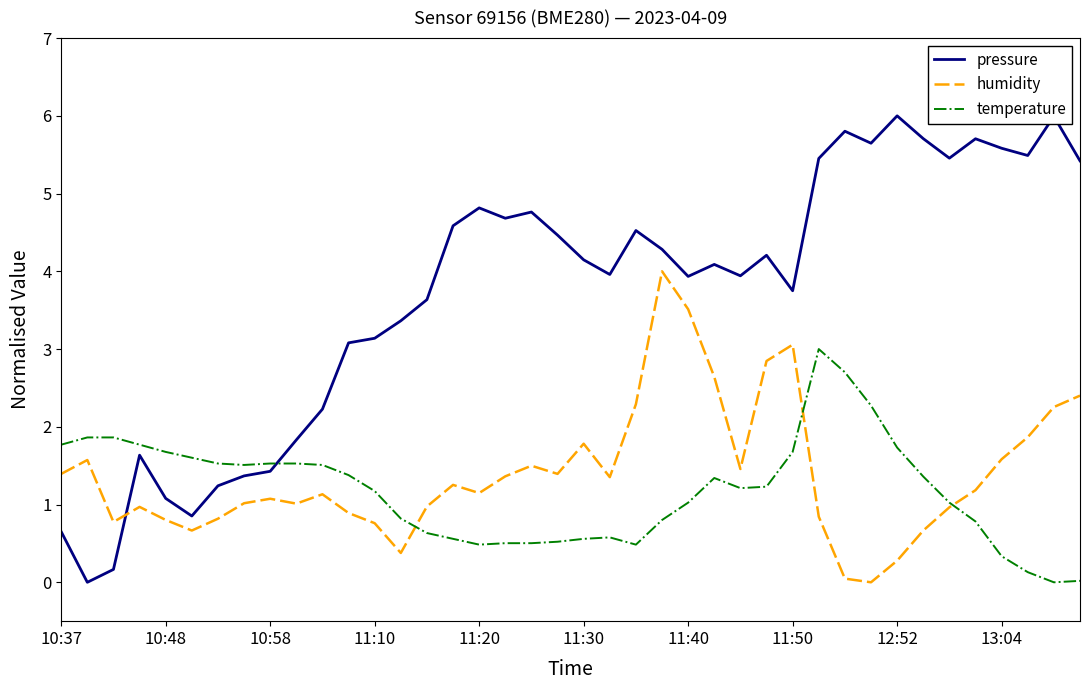

What are all the series names shown in the legend?

pressure, humidity, temperature